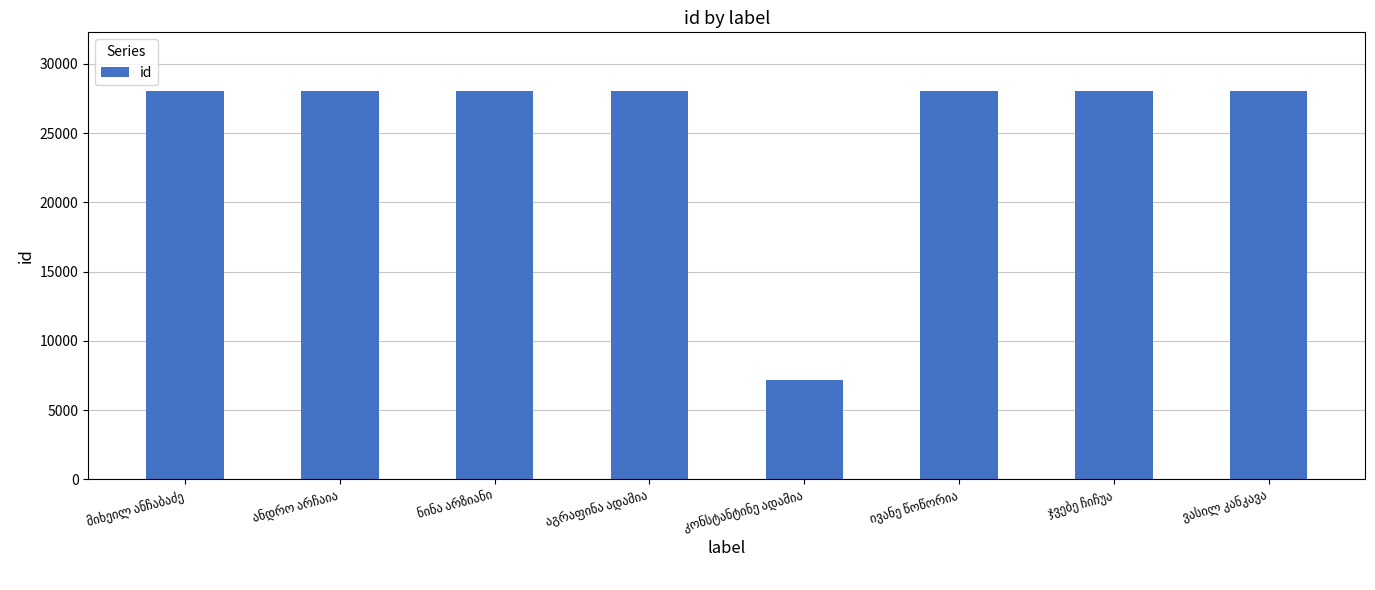

What is the value of the 3rd bar from the left?

28053